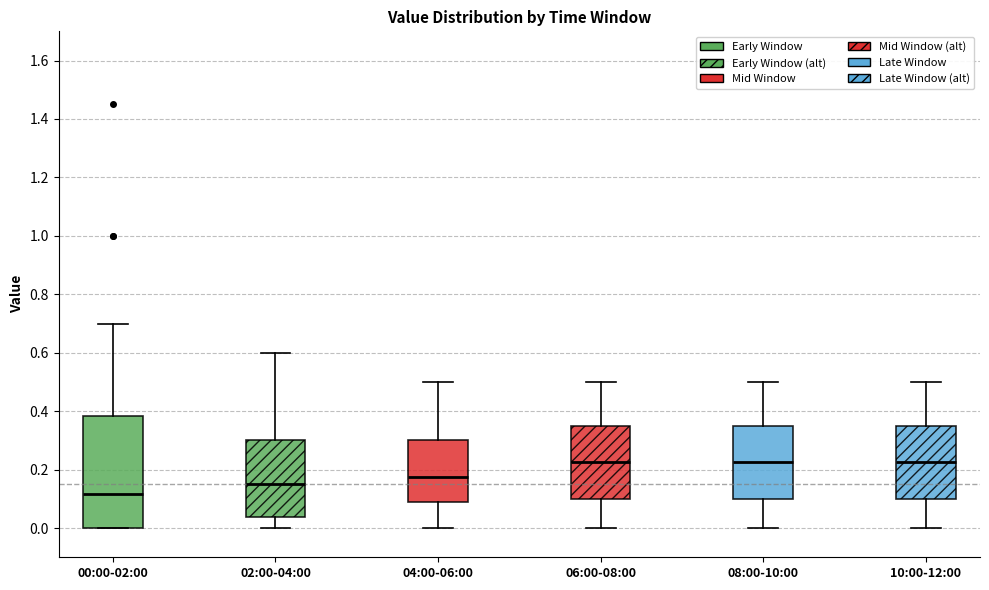

Reading left to right, read every box against the y-axis: the position of its median line, the range the box covers, and the ends of its whiskers. The values are not printed on the chart, so give them approximately, as read against the axis.

00:00-02:00: median 0.12, box 0.00 to 0.38, whiskers 0.00 to 0.70
02:00-04:00: median 0.16, box 0.04 to 0.30, whiskers 0.00 to 0.60
04:00-06:00: median 0.18, box 0.08 to 0.30, whiskers 0.00 to 0.50
06:00-08:00: median 0.22, box 0.10 to 0.36, whiskers 0.00 to 0.50
08:00-10:00: median 0.22, box 0.10 to 0.36, whiskers 0.00 to 0.50
10:00-12:00: median 0.22, box 0.10 to 0.36, whiskers 0.00 to 0.50